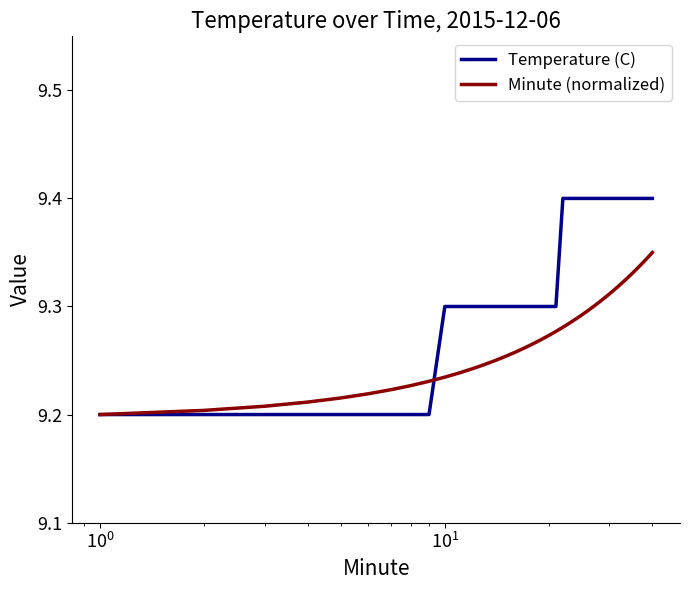

Which series has the largest total across all categories?

Temperature (C)